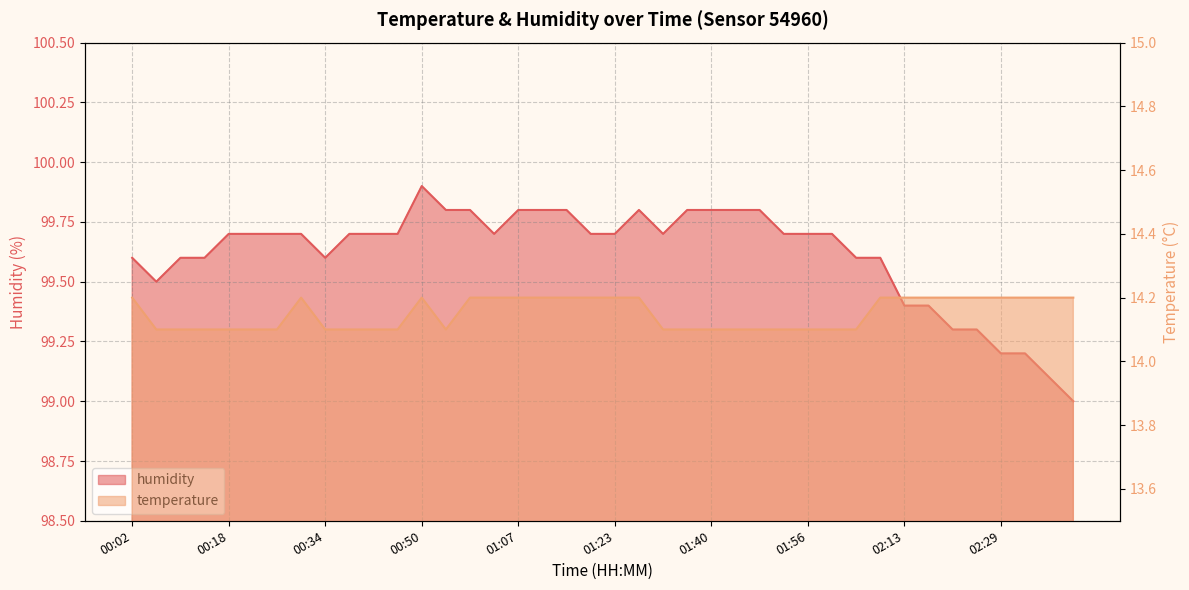

List the series in order of their peak value, highest first.

humidity, temperature